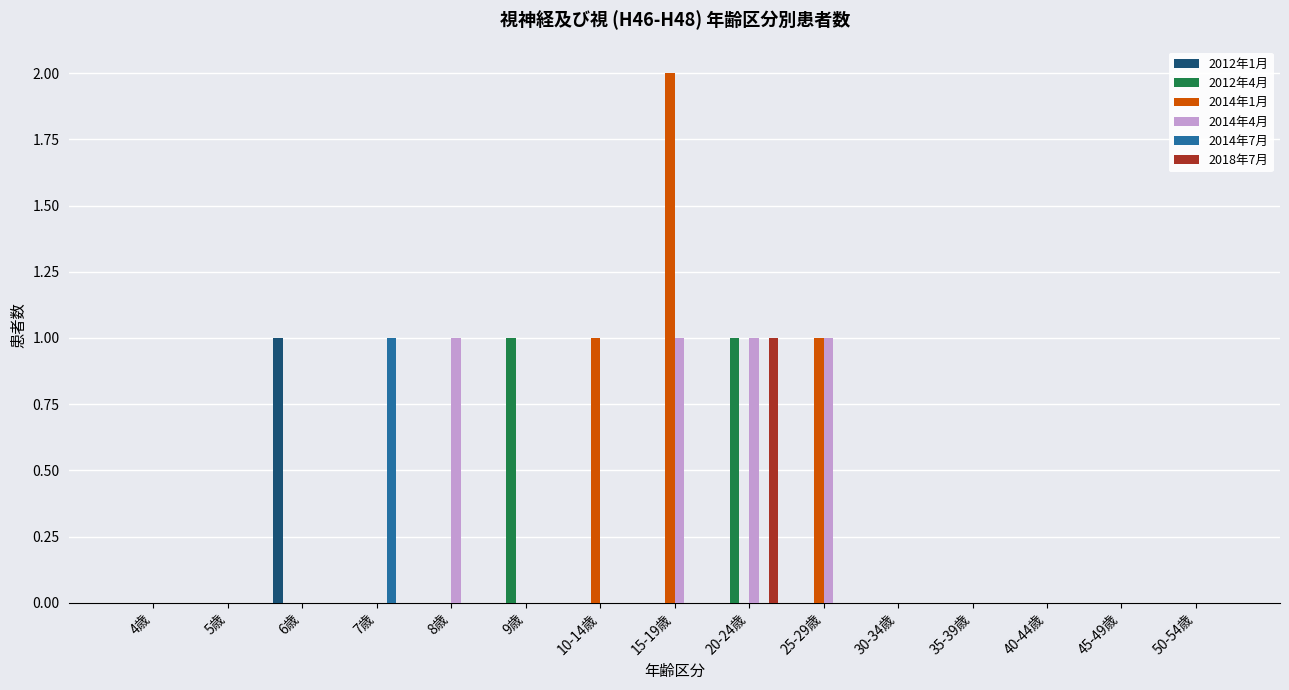

Reading left to right, list all the values displayed in this chart.

2012年1月: 0	0	1	0	0	0	0	0	0	0	0	0	0	0	0
2012年4月: 0	0	0	0	0	1	0	0	1	0	0	0	0	0	0
2014年1月: 0	0	0	0	0	0	1	2	0	1	0	0	0	0	0
2014年4月: 0	0	0	0	1	0	0	1	1	1	0	0	0	0	0
2014年7月: 0	0	0	1	0	0	0	0	0	0	0	0	0	0	0
2018年7月: 0	0	0	0	0	0	0	0	1	0	0	0	0	0	0